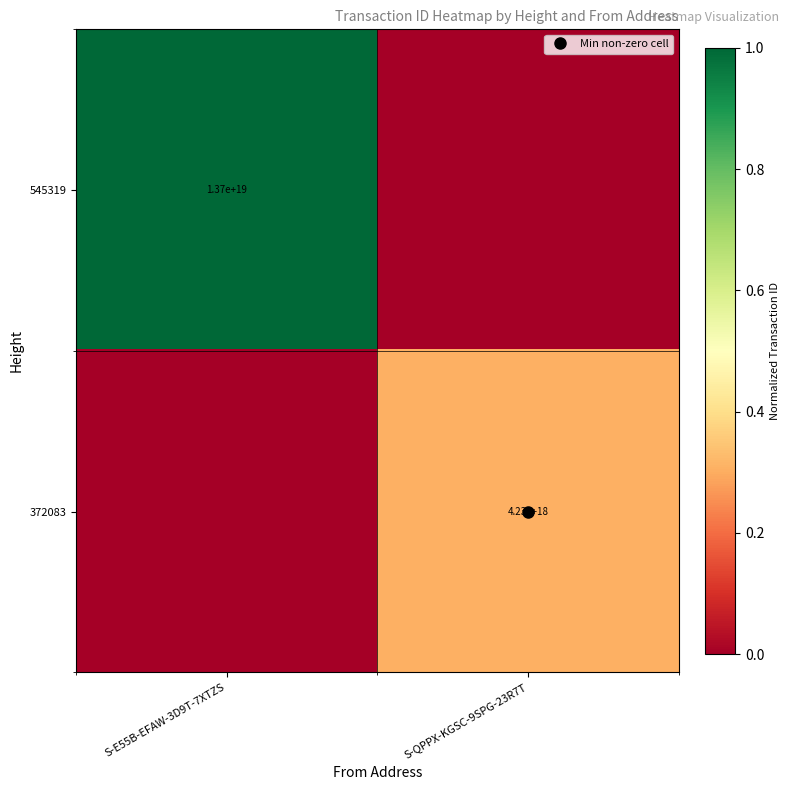

Is it true that 545319 equals 1.7 at S-E55B-EFAW-3D9T-7XTZS?

False